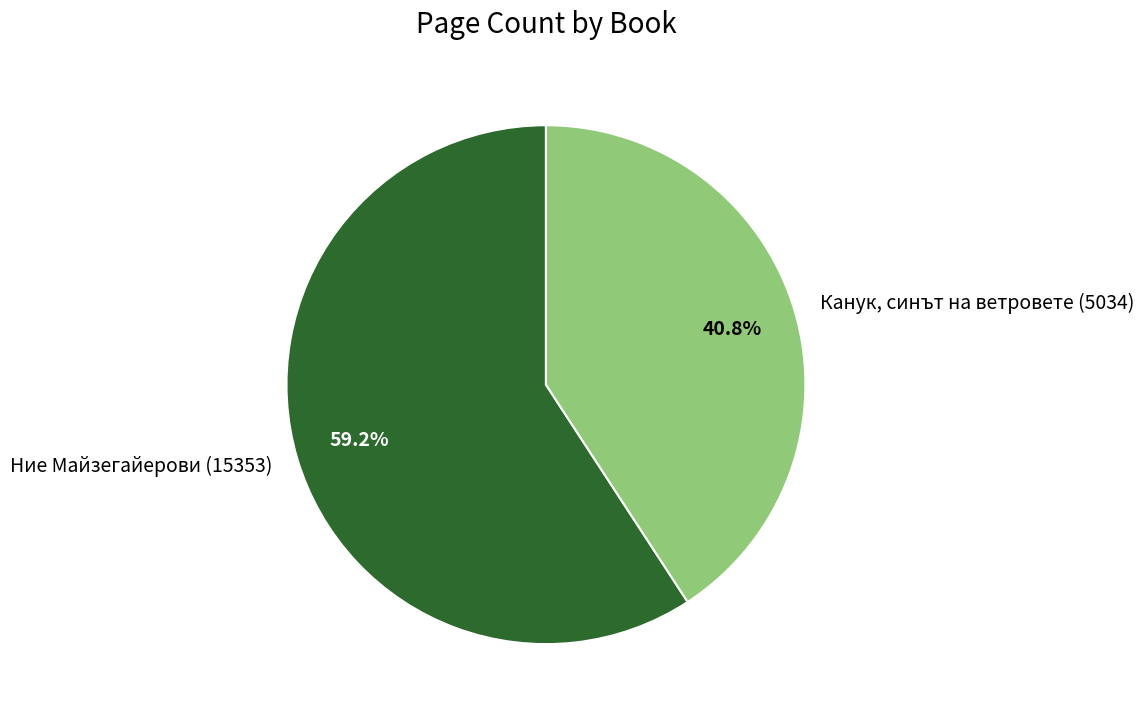

How many slices are in this pie chart?

2